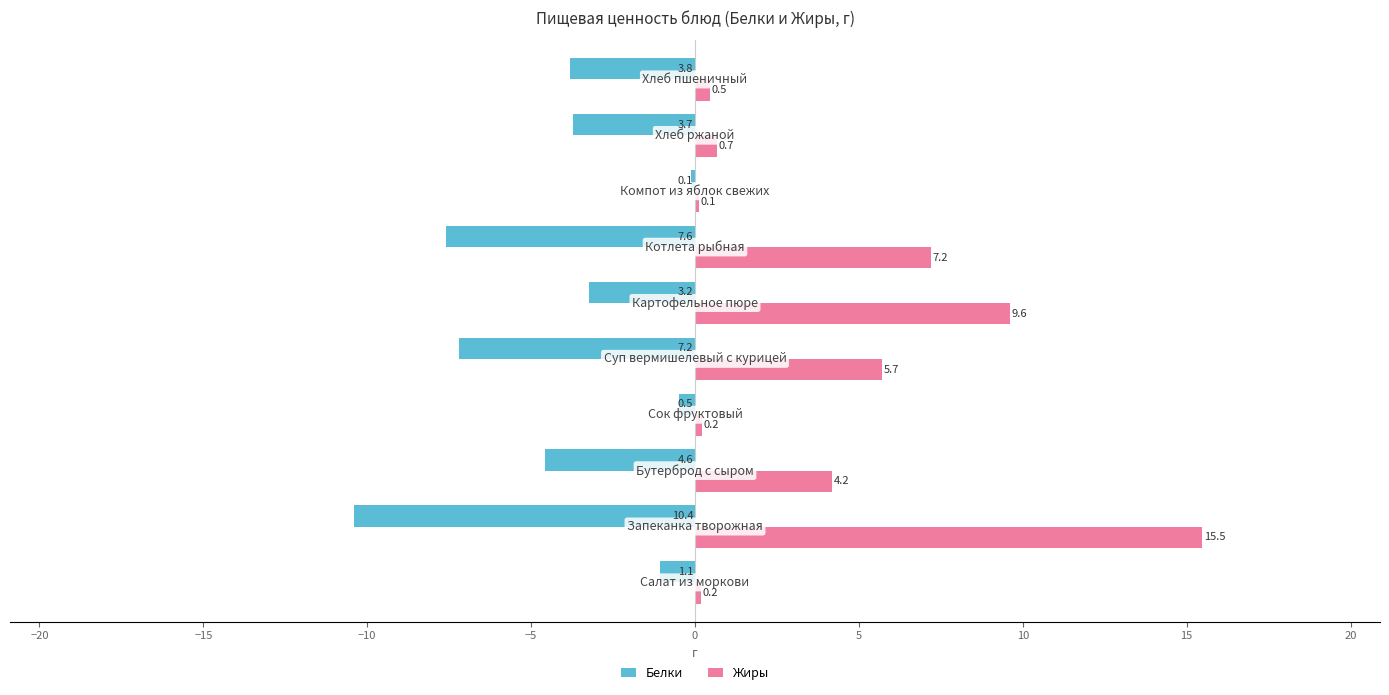

How many values in the Белки series exceed -3?

3